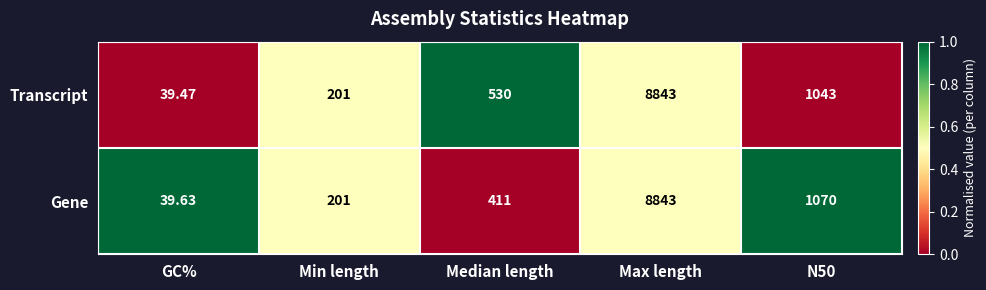

Which series has the largest range (max minus min)?

Transcript